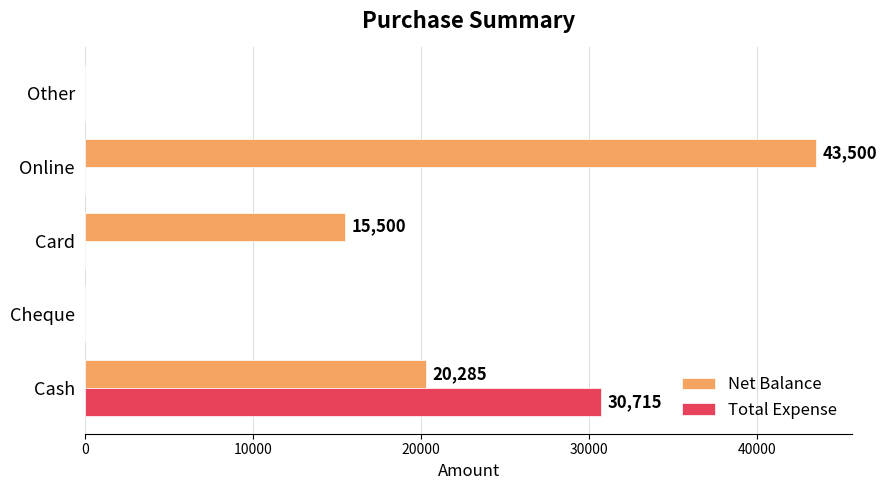

Which series has the largest range (max minus min)?

Net Balance